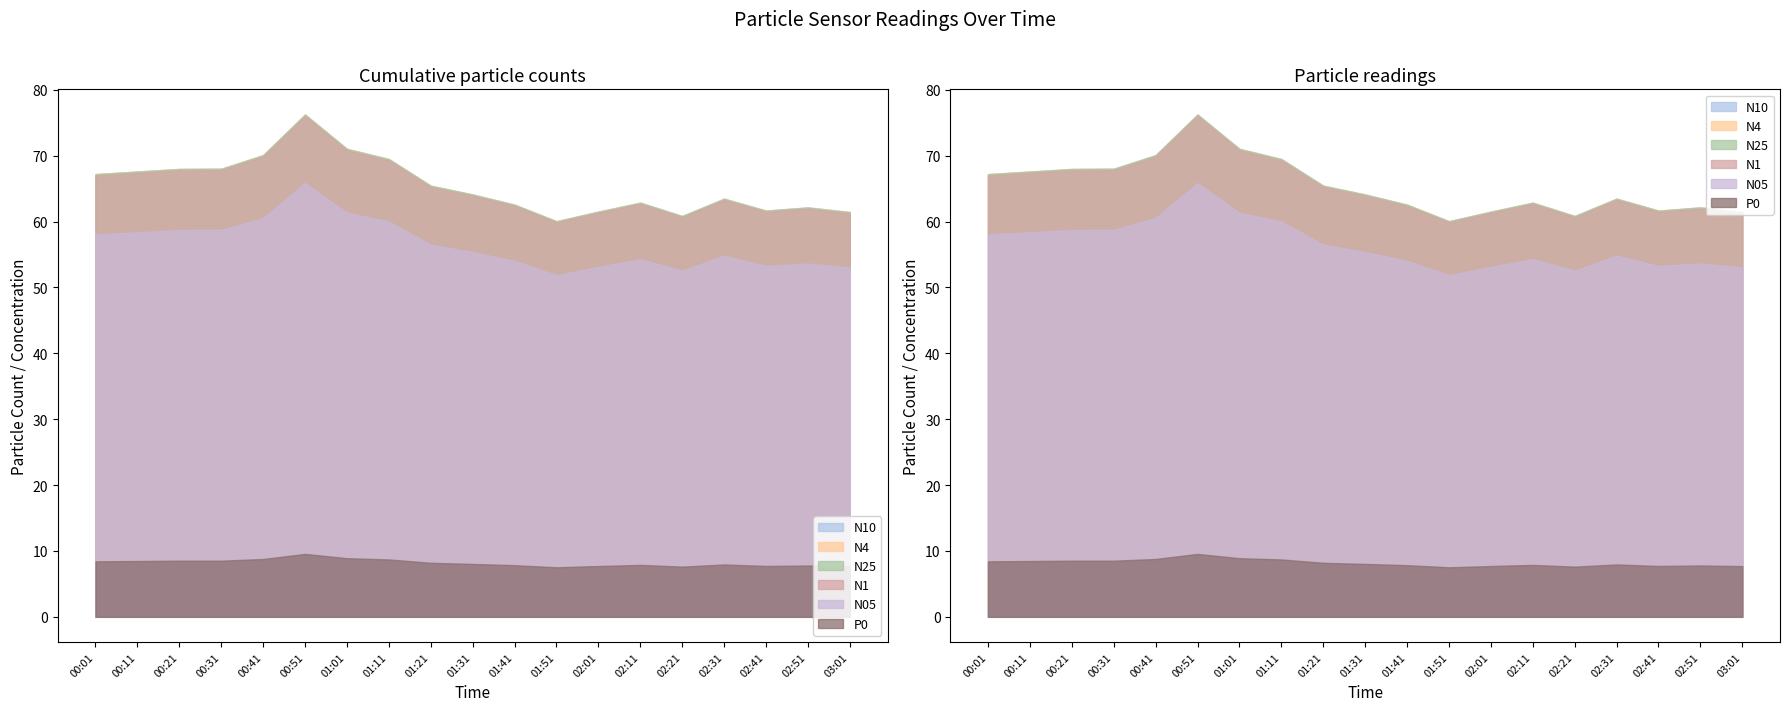

What is the label of the 13th point from the left?

02:01